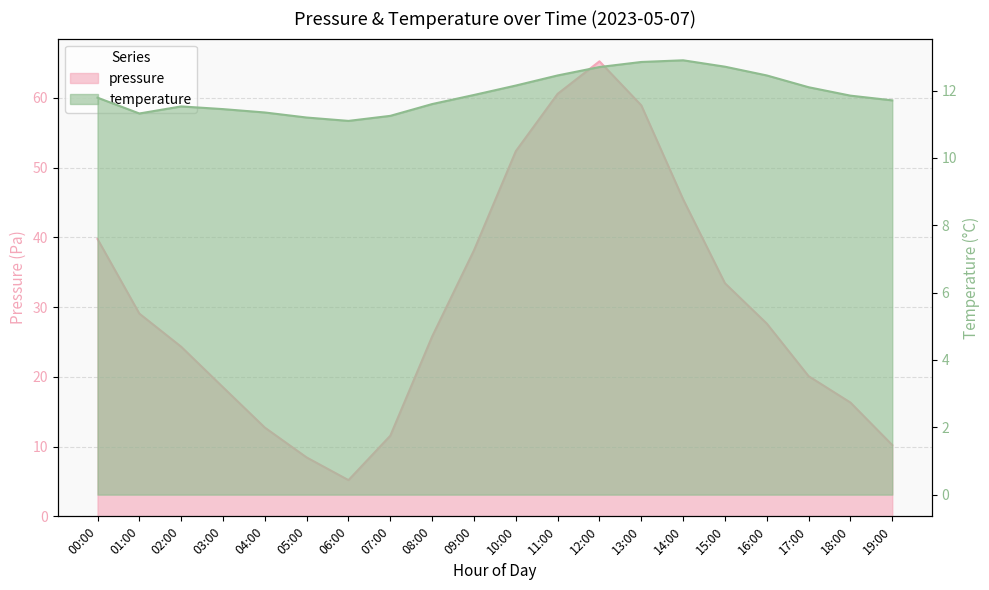

Is it true that temperature equals 8.7 at 12:00?

False